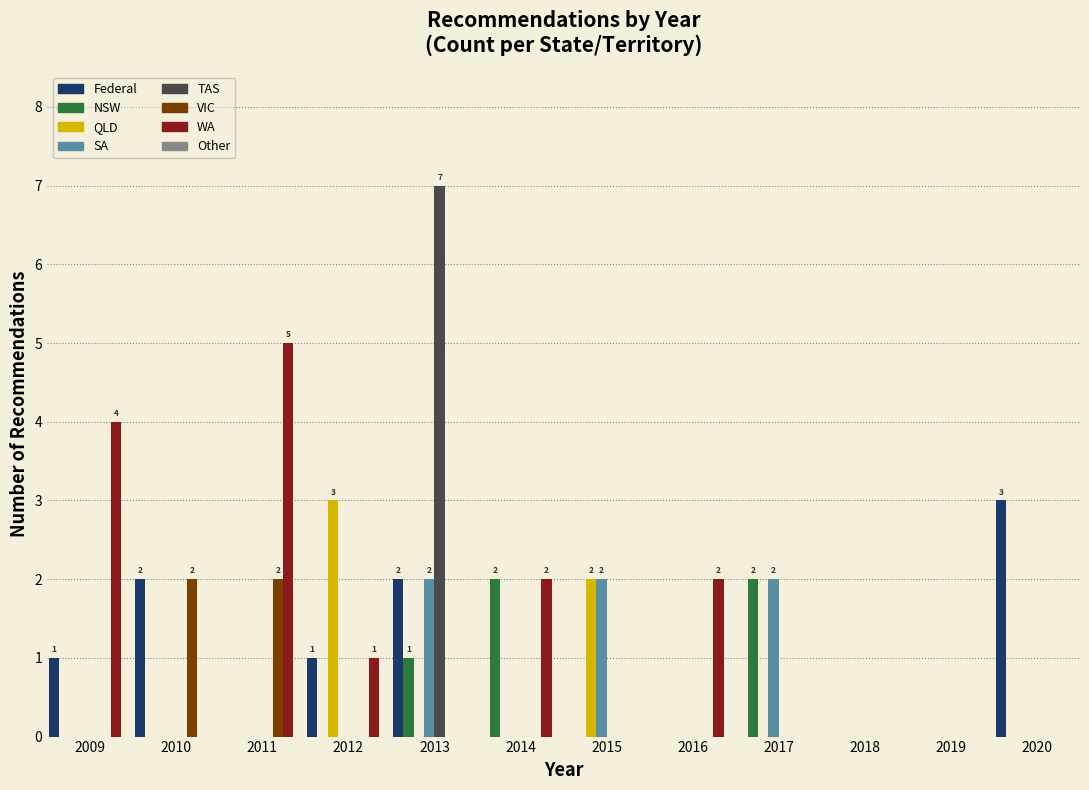

Which series changed the most between 2013 and 2018?

TAS